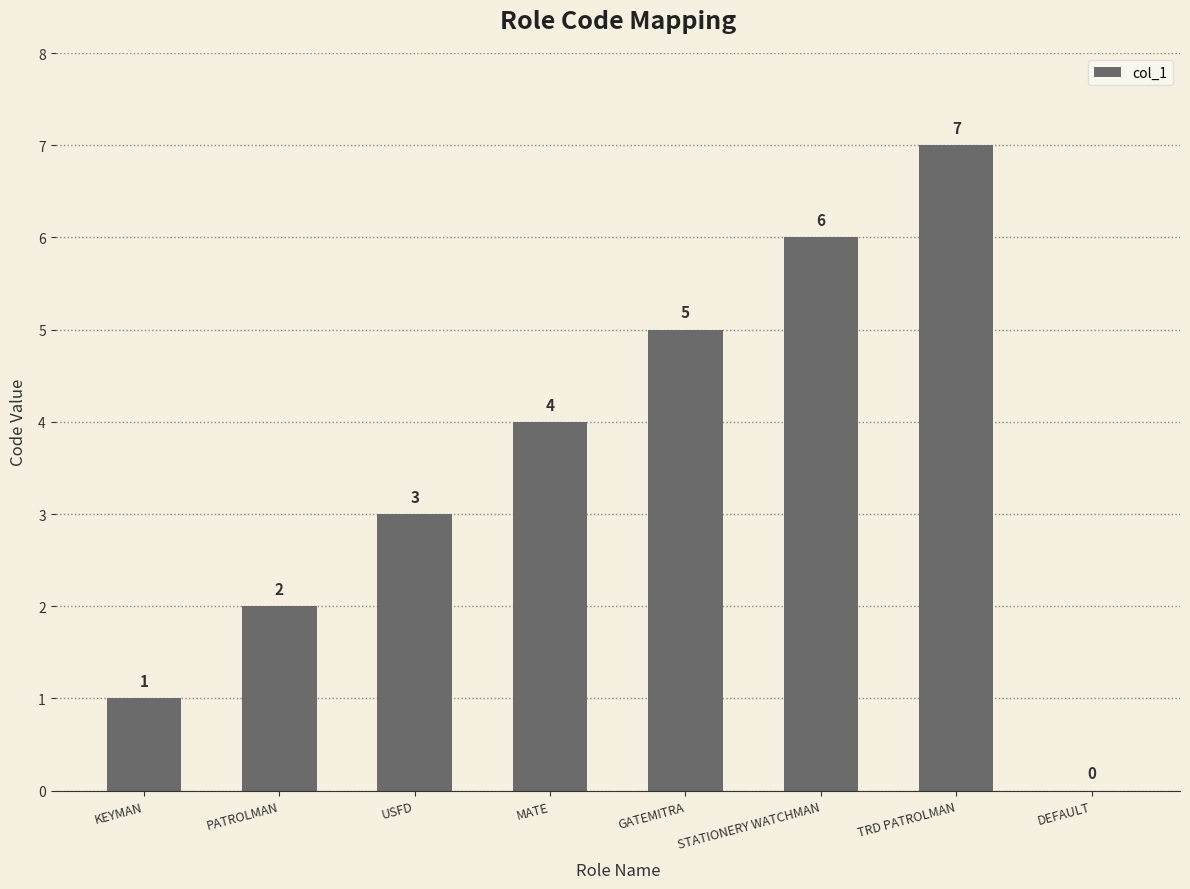

What is the average value?

4